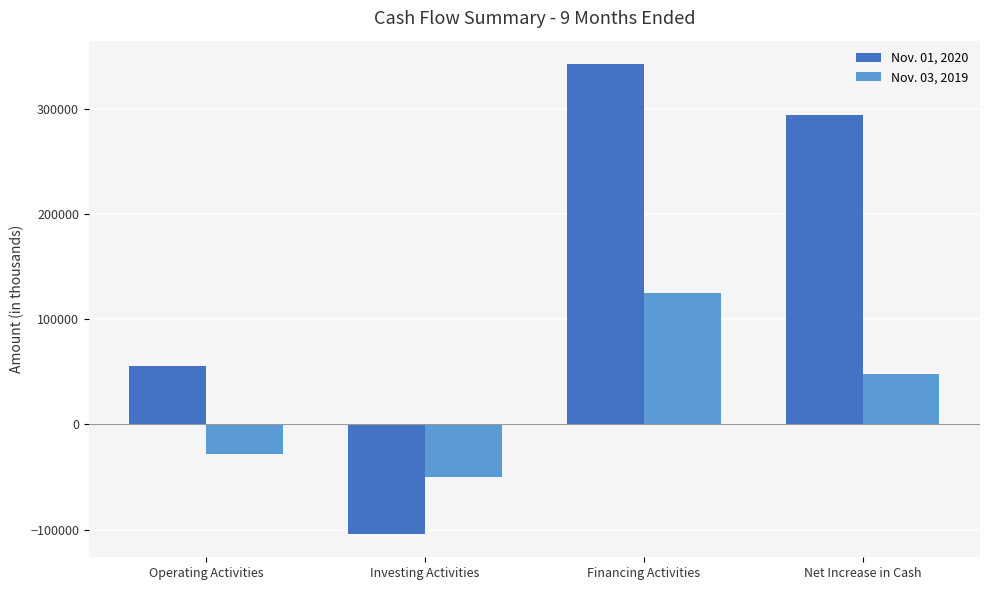

How many bars are there in each group?

2